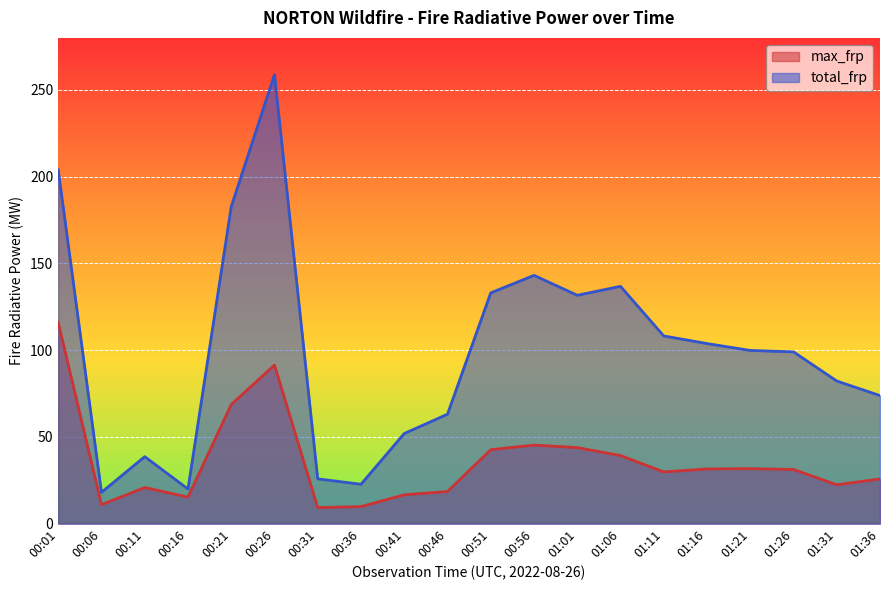

Count the number of categories in the chart.

20